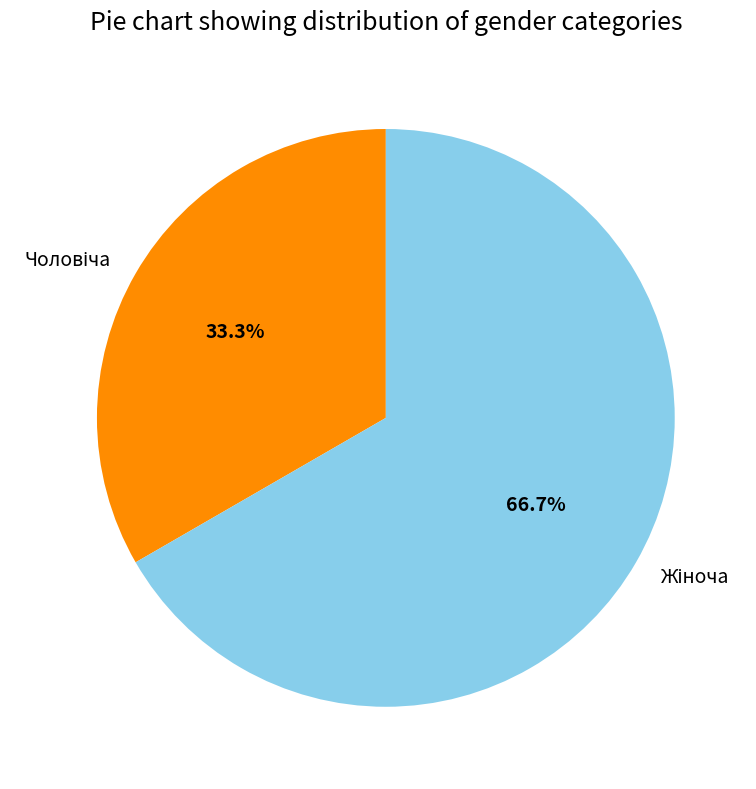

Is there a majority slice in this chart?

Yes